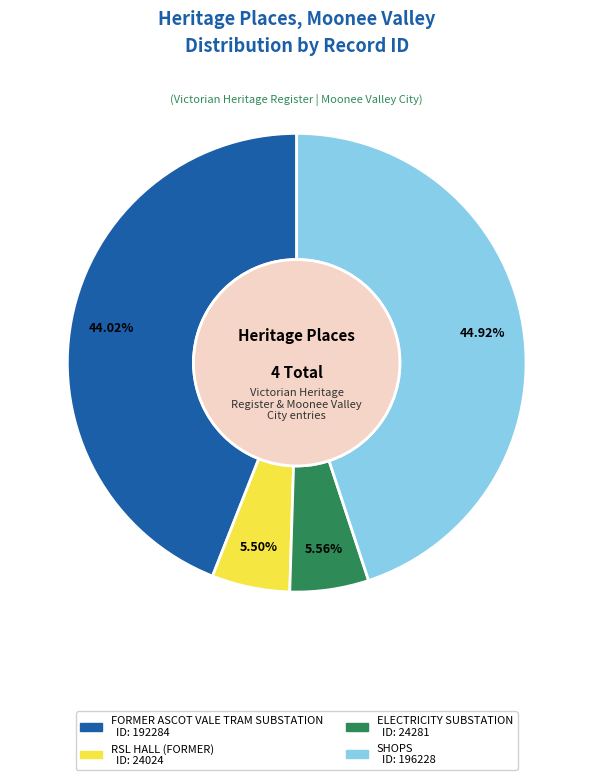

Is it true that ELECTRICITY SUBSTATION is 6% of the pie?

True